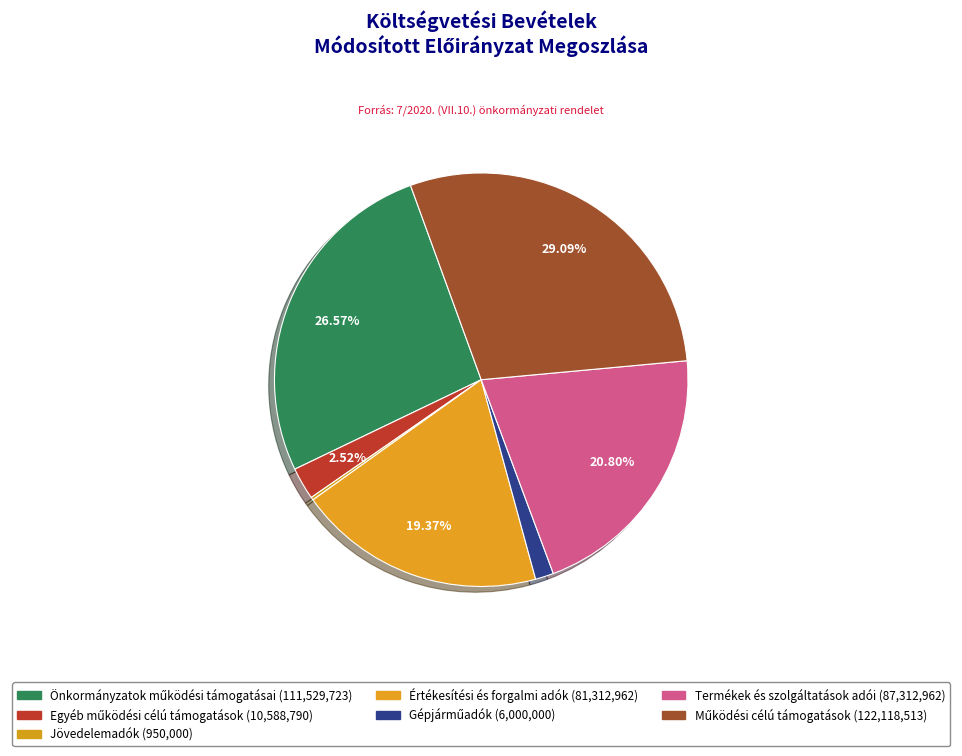

Is there any slice that represents more than half of the pie?

No